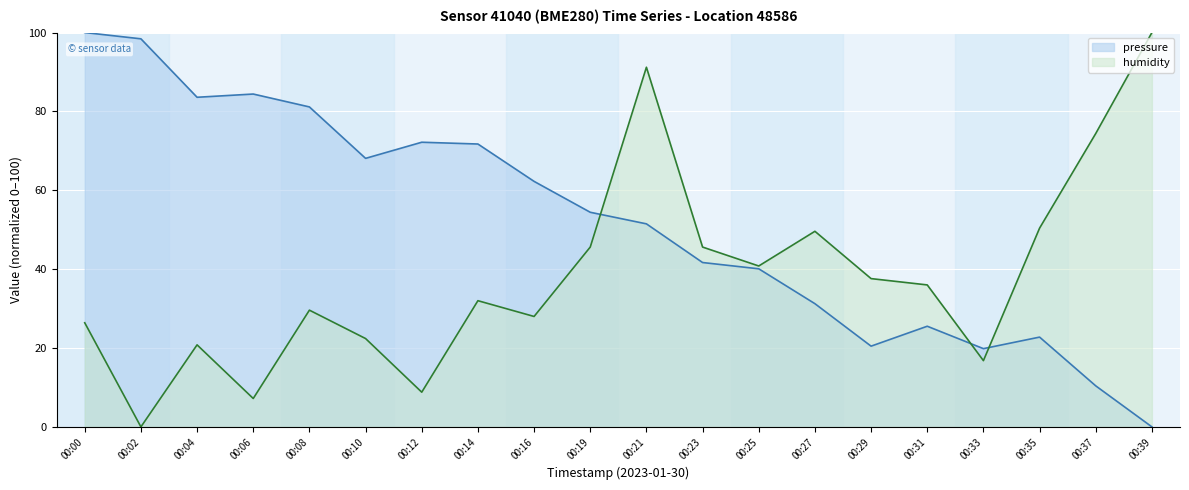

What are all the series names shown in the legend?

pressure, humidity